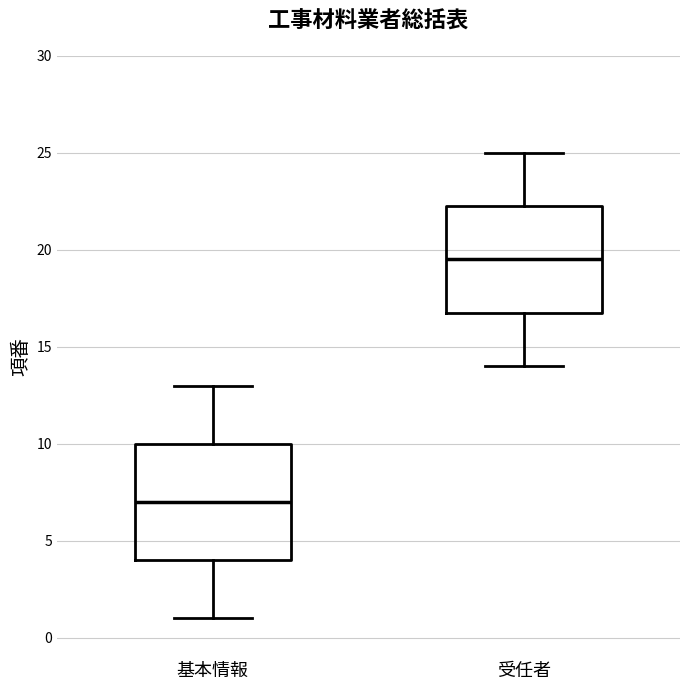

Which box has the highest median line?

受任者